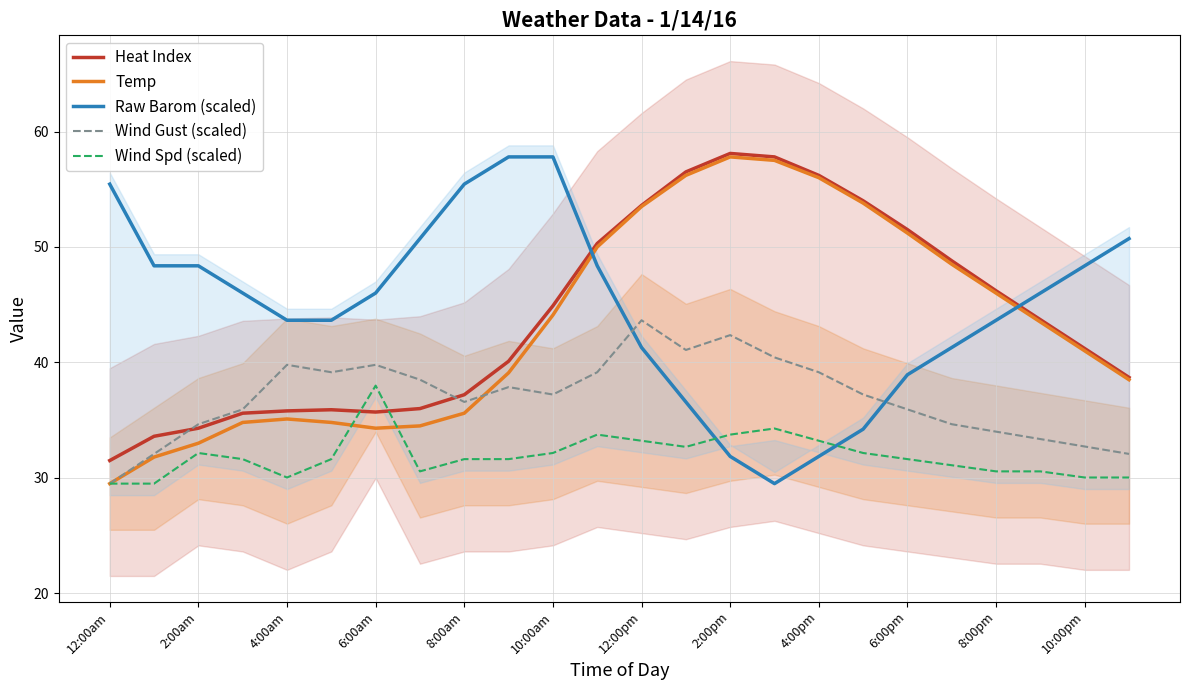

What is the lowest value of the Raw Barom (scaled) series?

29.5